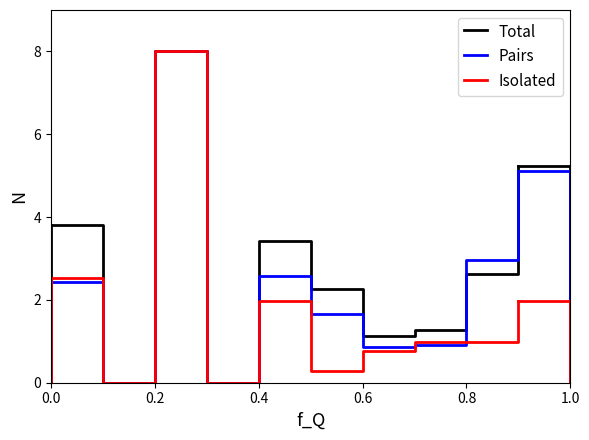

List the series in order of their overall mean, highest first.

Total, Pairs, Isolated